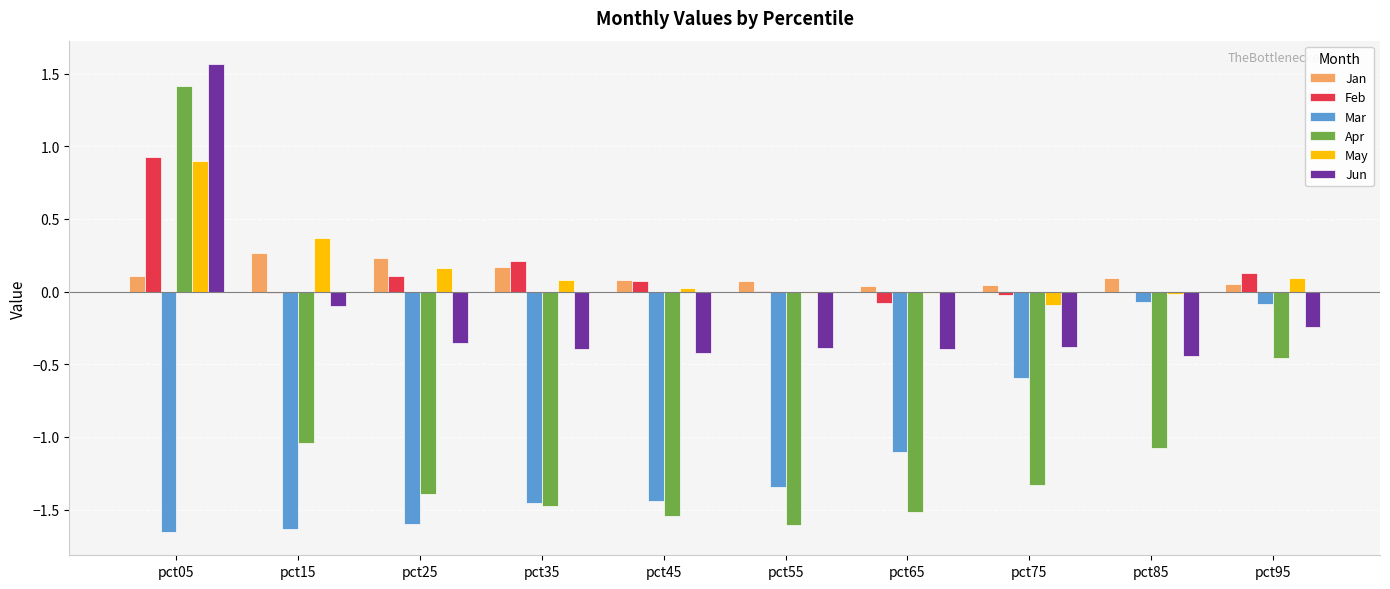

At which label does Apr first exceed -1?

pct05